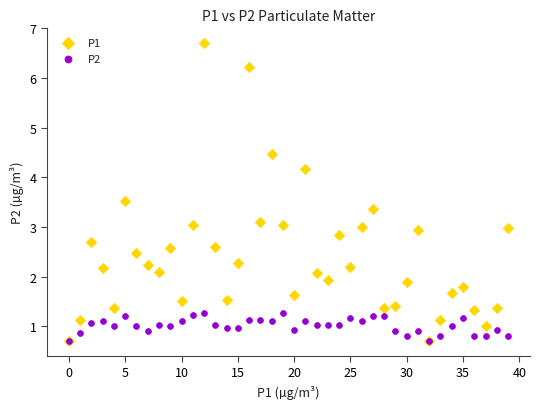

What are all the series names shown in the legend?

P1, P2